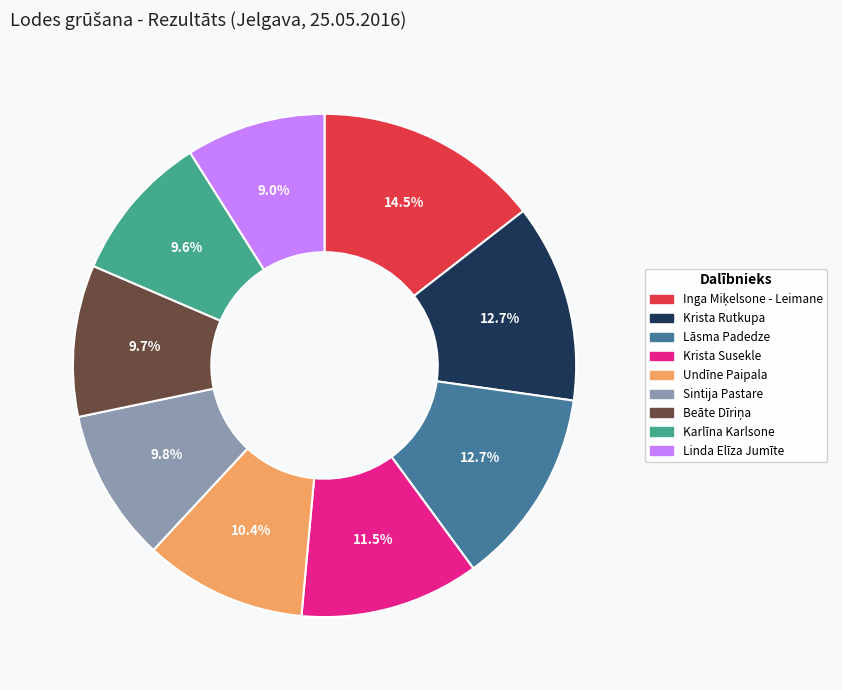

Do Sintija Pastare and Linda Elīza Jumīte together represent more than half of the pie?

No